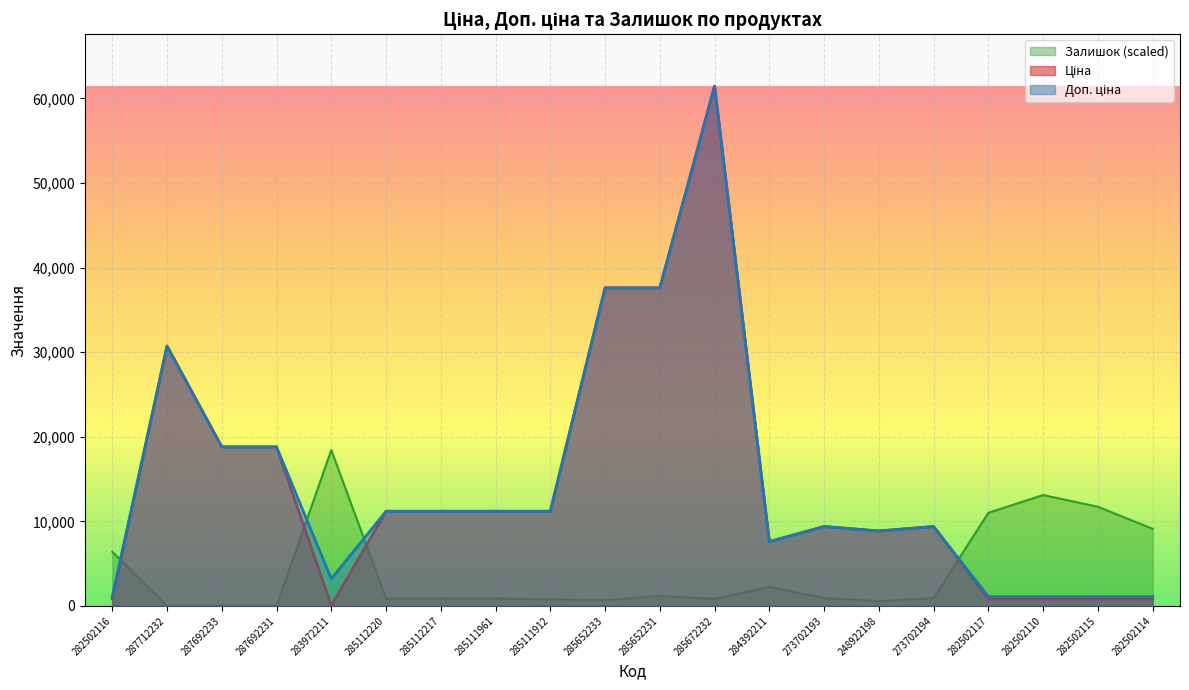

What is the value of the Доп. ціна point at the 2nd from the left?

30717.1